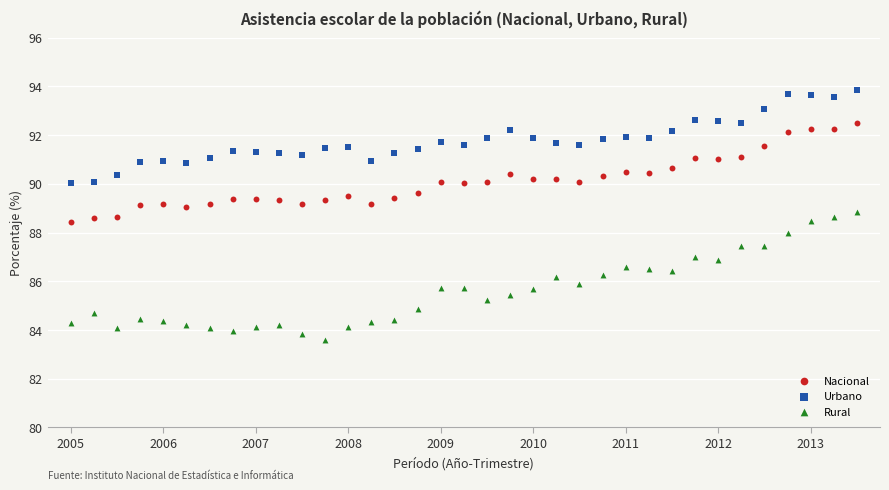

Which series has the widest spread of Y values?

Rural